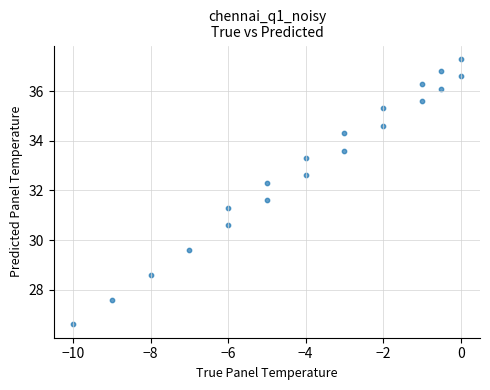

What is the range of Y values (max minus min)?

10.7